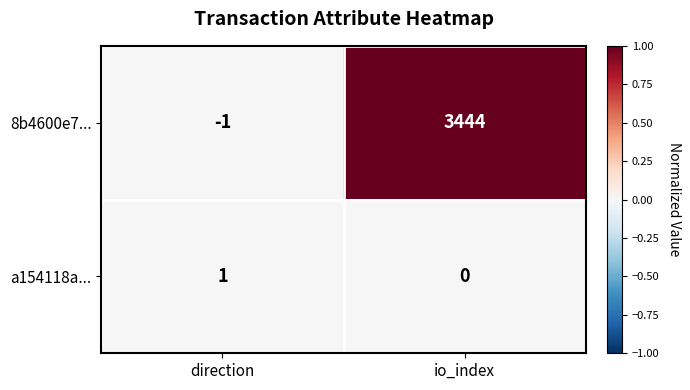

At which label is a154118a... closest to 0?

io_index